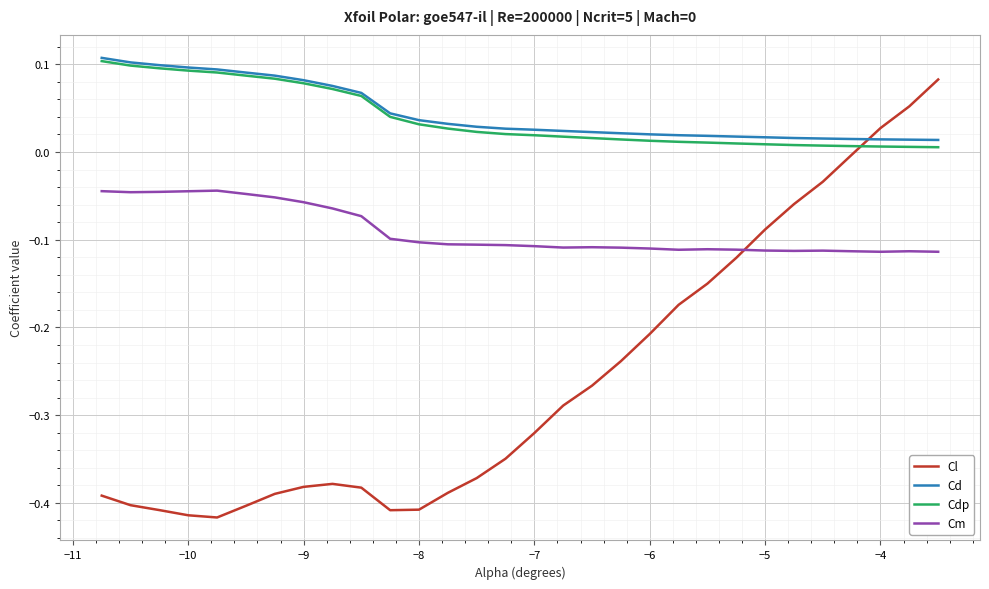

Which series has the widest spread of values?

Cl